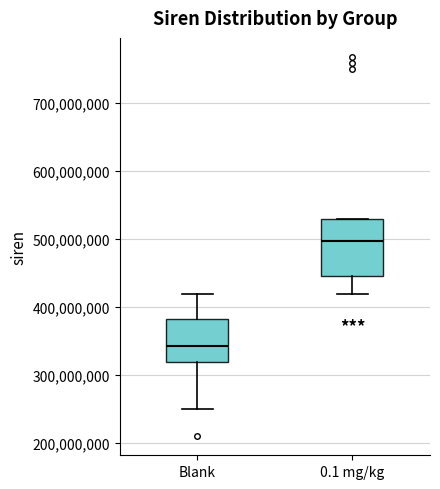

Reading left to right, read every box against the y-axis: the position of its median line, the range the box covers, and the ends of its whiskers. The values are not printed on the chart, so give them approximately, as read against the axis.

Blank: median 340000000, box 320000000 to 380000000, whiskers 250000000 to 420000000
0.1 mg/kg: median 500000000, box 450000000 to 530000000, whiskers 420000000 to 530000000